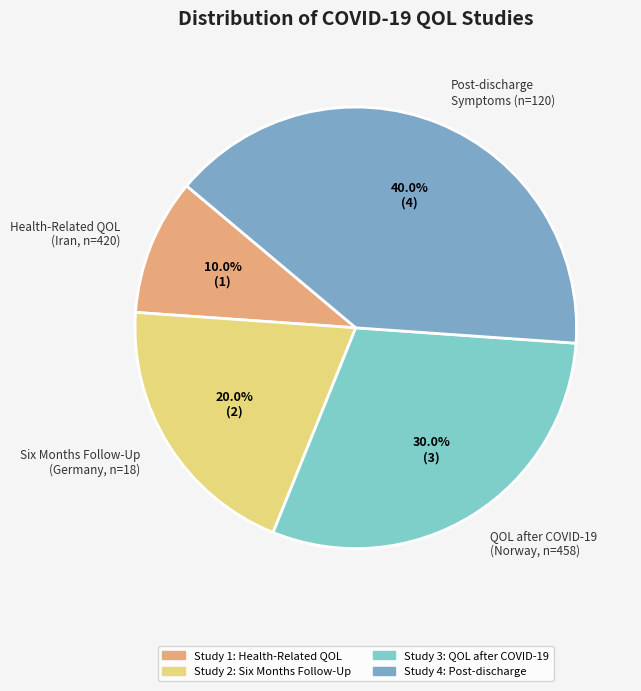

Does QOL after COVID-19 (Norway, n=458) account for over 50% of the chart?

No